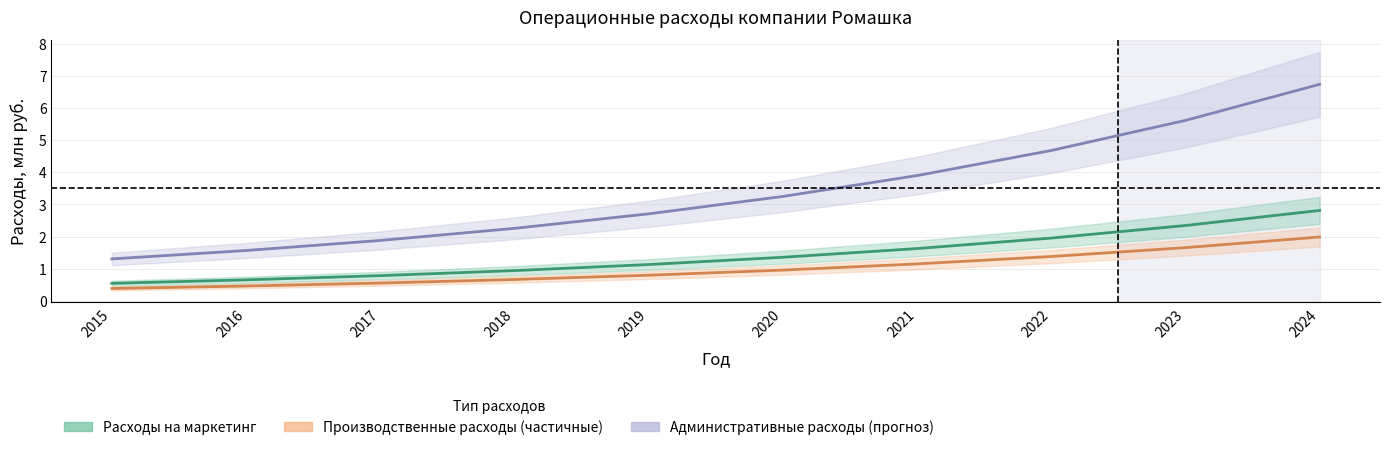

How many lines are shown in the chart?

3